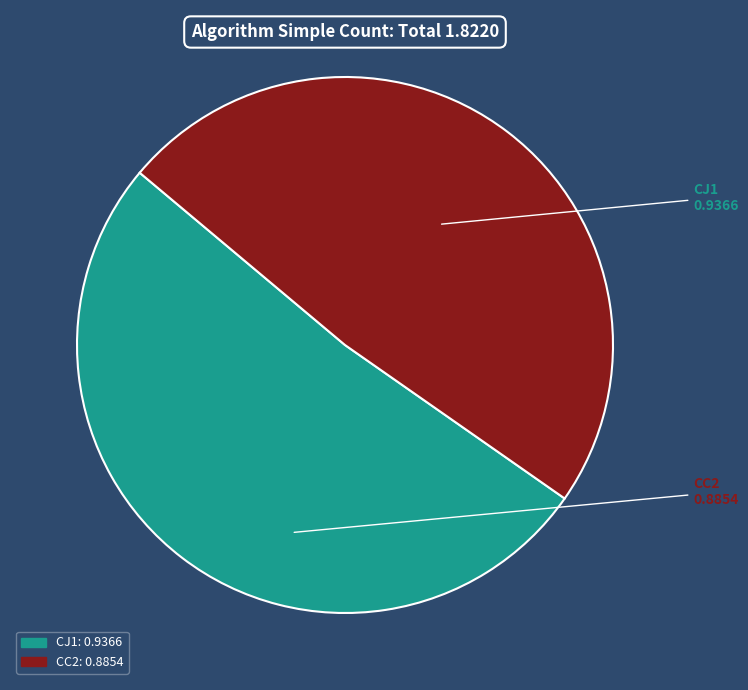

The CC2 slice represents 57% of the pie. True or false?

False